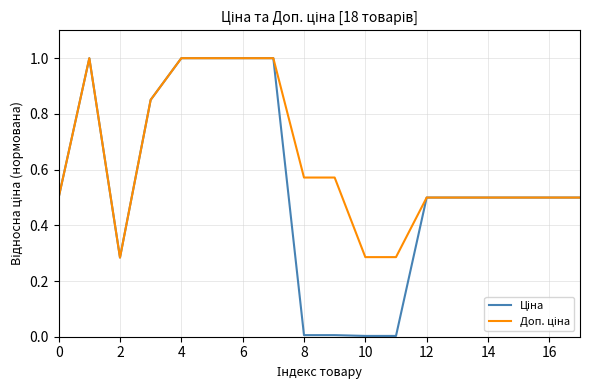

What is the maximum value shown in the chart?

1.0